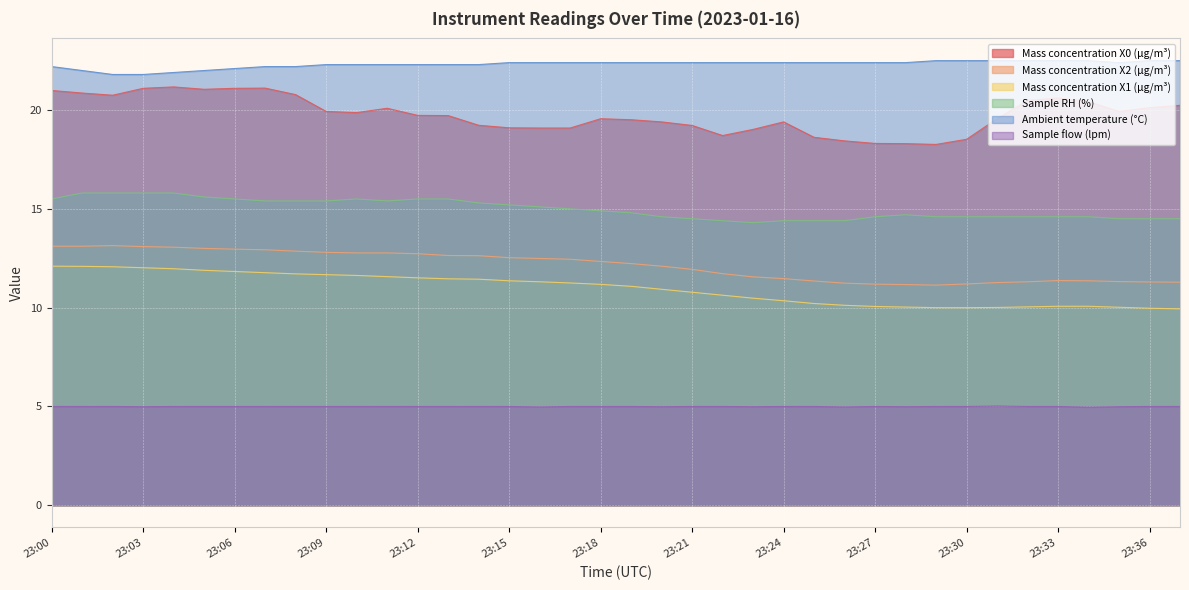

Which series has the widest spread of values?

Mass concentration X0 (μg/m³)